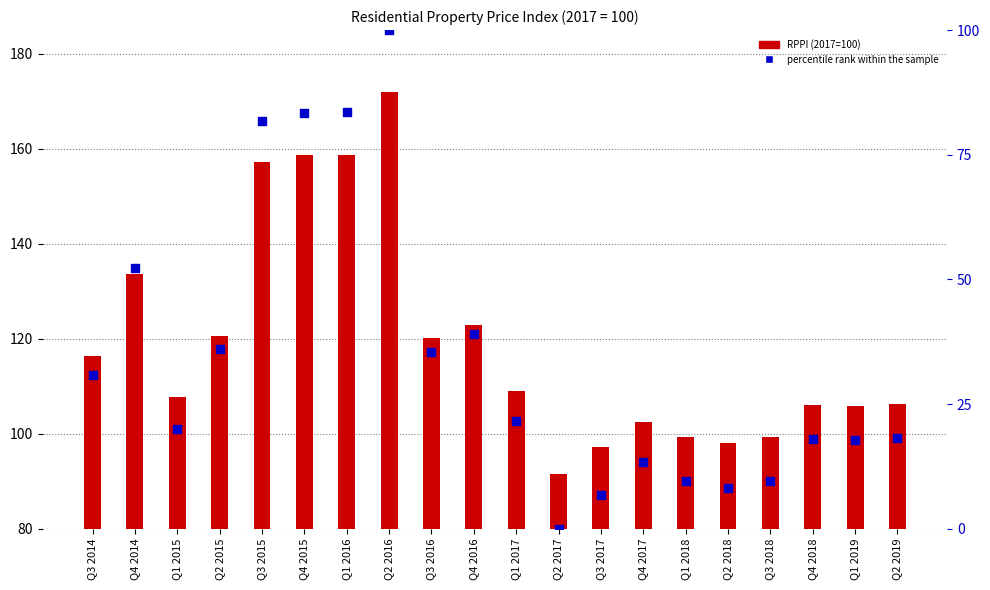

Which series has the largest Y range (max minus min)?

percentile rank within the sample